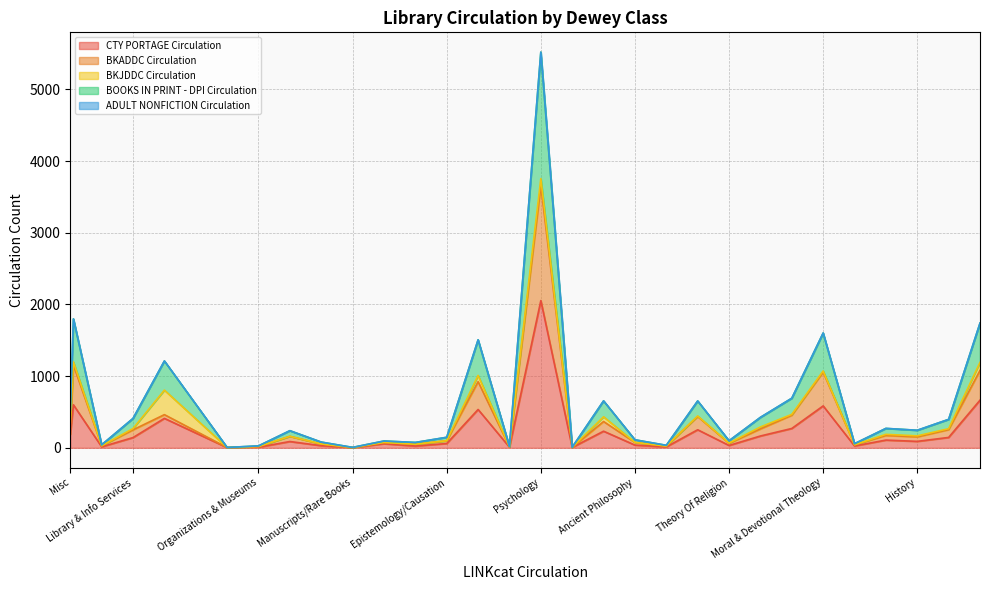

How many values in the BOOKS IN PRINT - DPI Circulation series exceed 245?

14